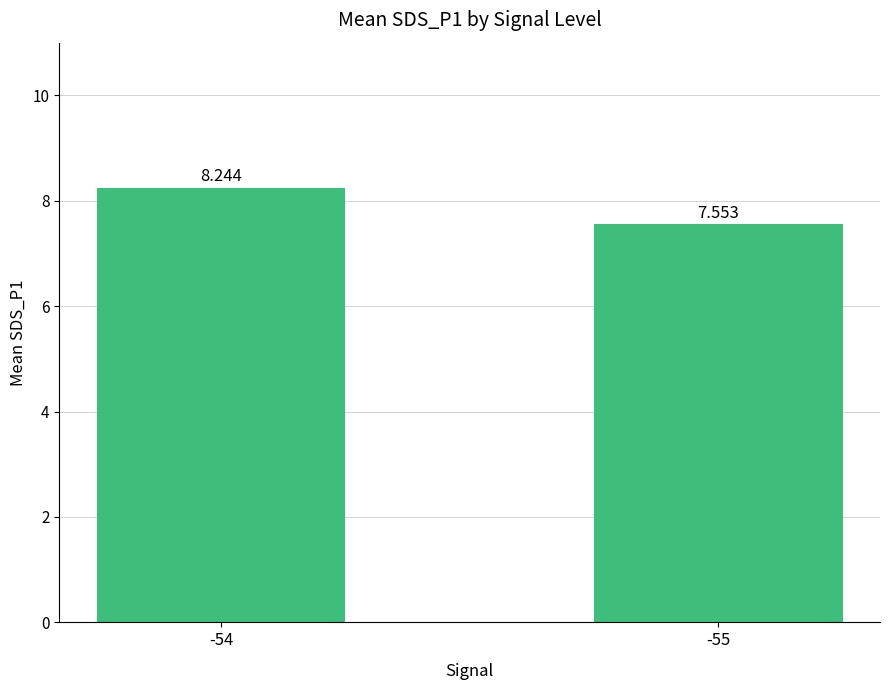

Rank the categories by value from highest to lowest.

-54, -55